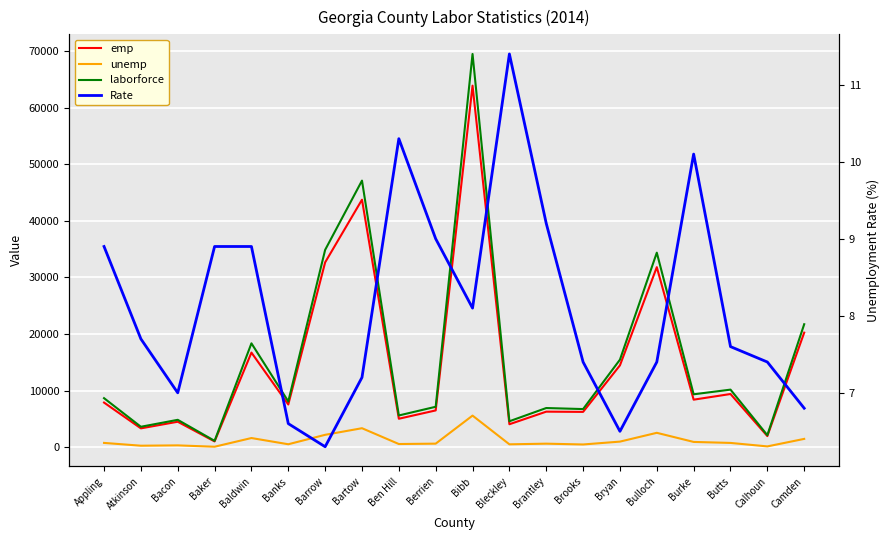

At which category does unemp reach its first local peak?

Bacon